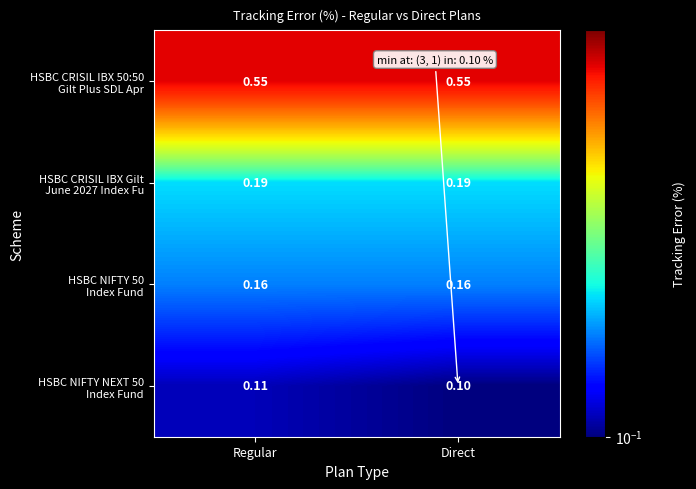

Which category has the lowest value across all series?

Direct